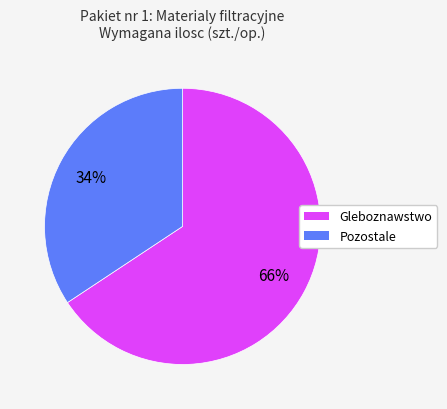

To the nearest percent, what is the average slice percentage?

50%